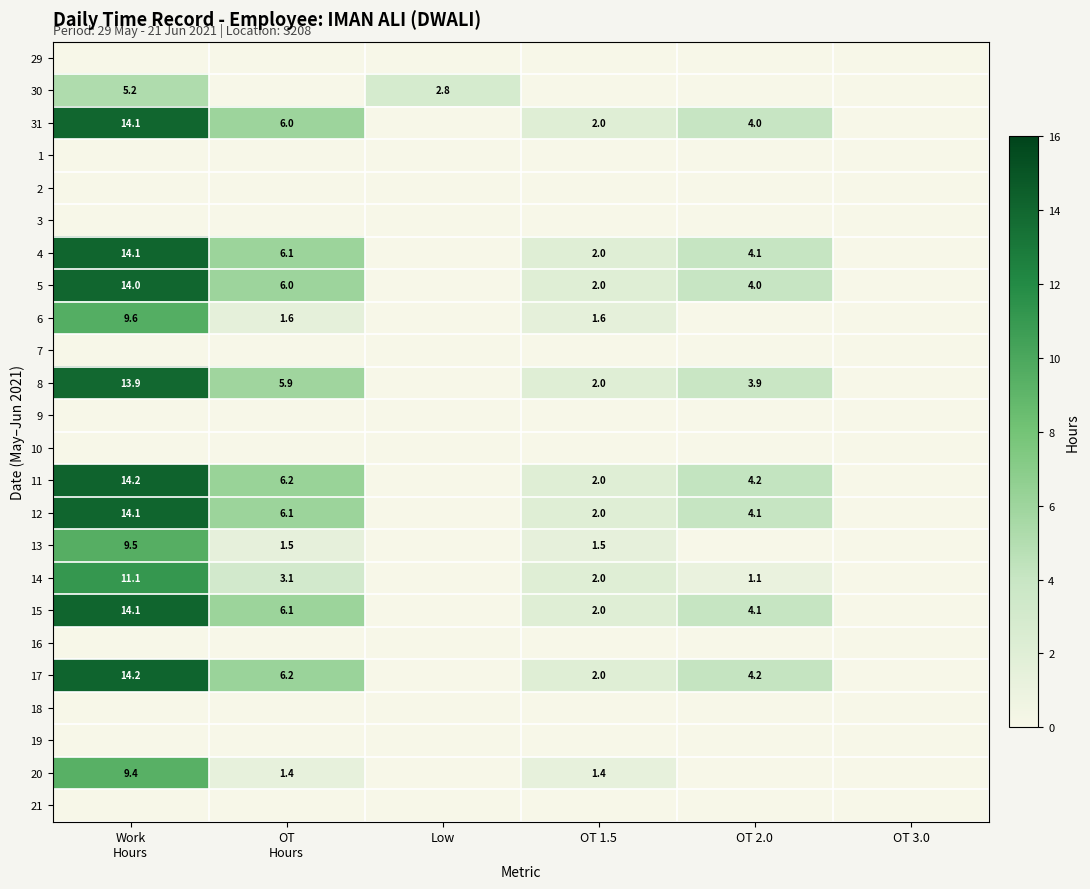

What is the spread (max minus min) of values at OT
Hours?

6.2